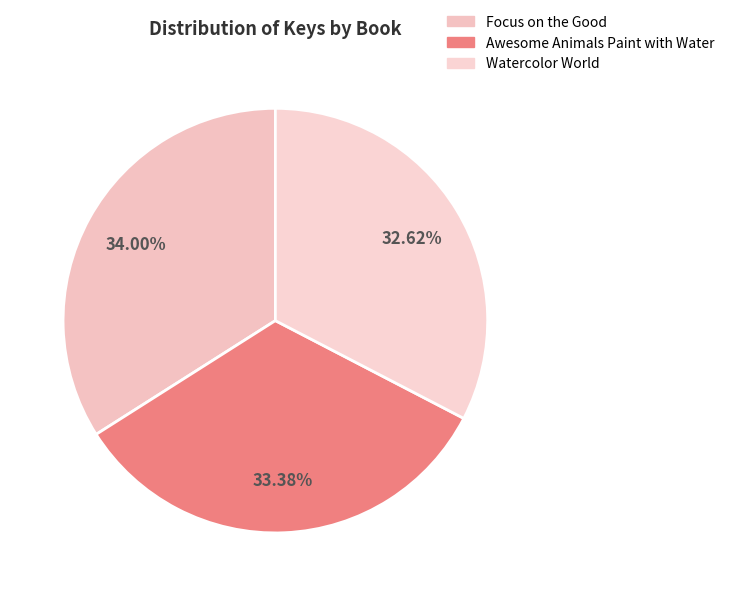

Is there a majority slice in this chart?

No